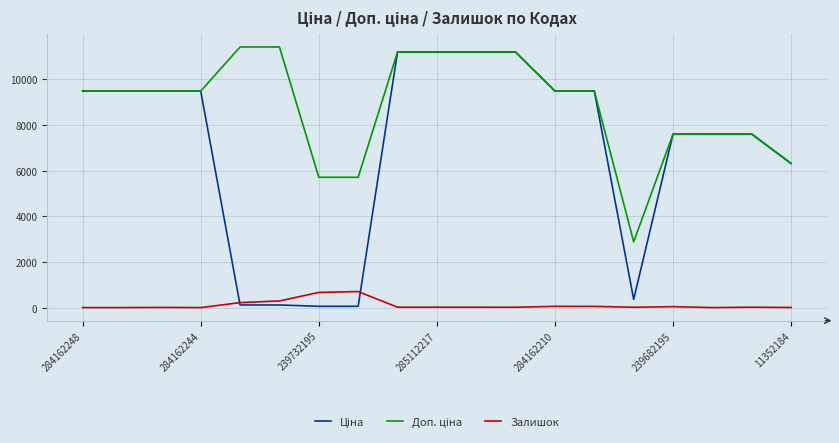

What is the greatest value displayed?

11410.0